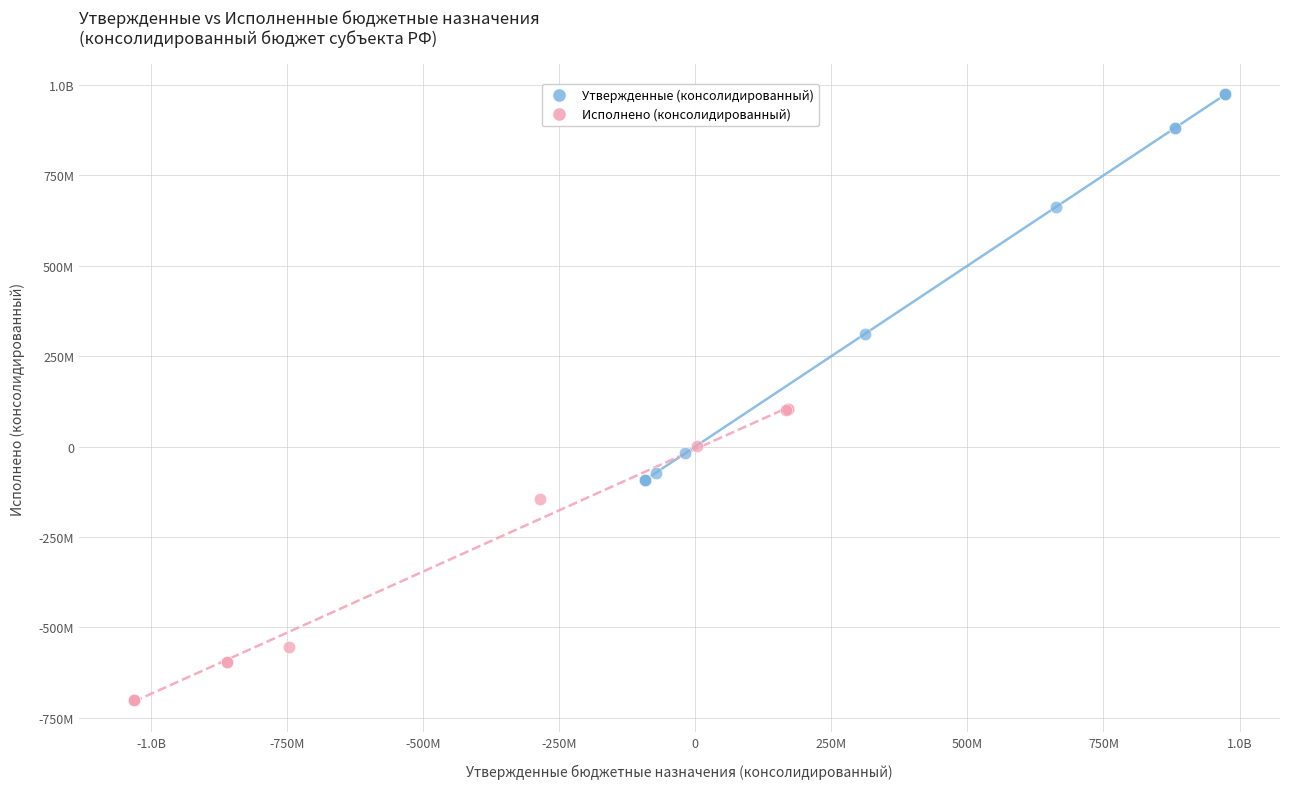

What are all the series names shown in the legend?

Утвержденные (консолидированный), Исполнено (консолидированный)